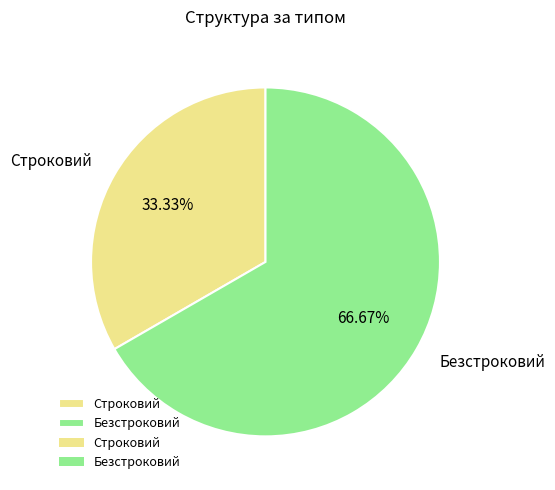

The Строковий slice represents 41% of the pie. True or false?

False